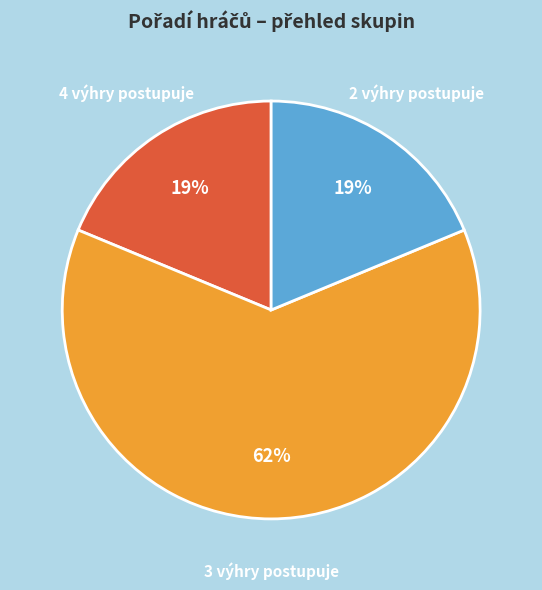

To the nearest percent, what is the combined percentage of 4 výhry postupuje and 2 výhry postupuje?

38%